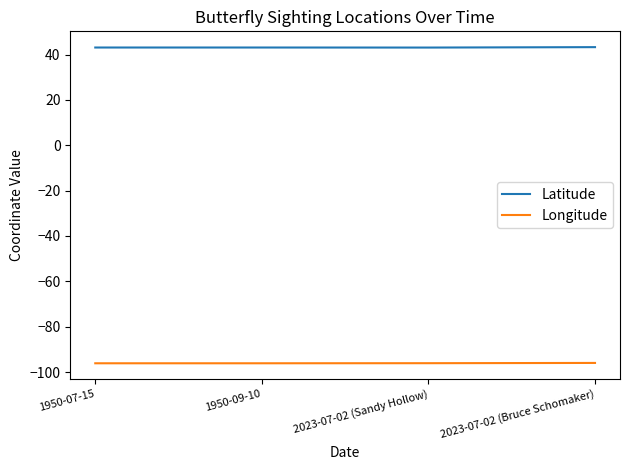

The Longitude series shows -50.6 at 1950-09-10. True or false?

False